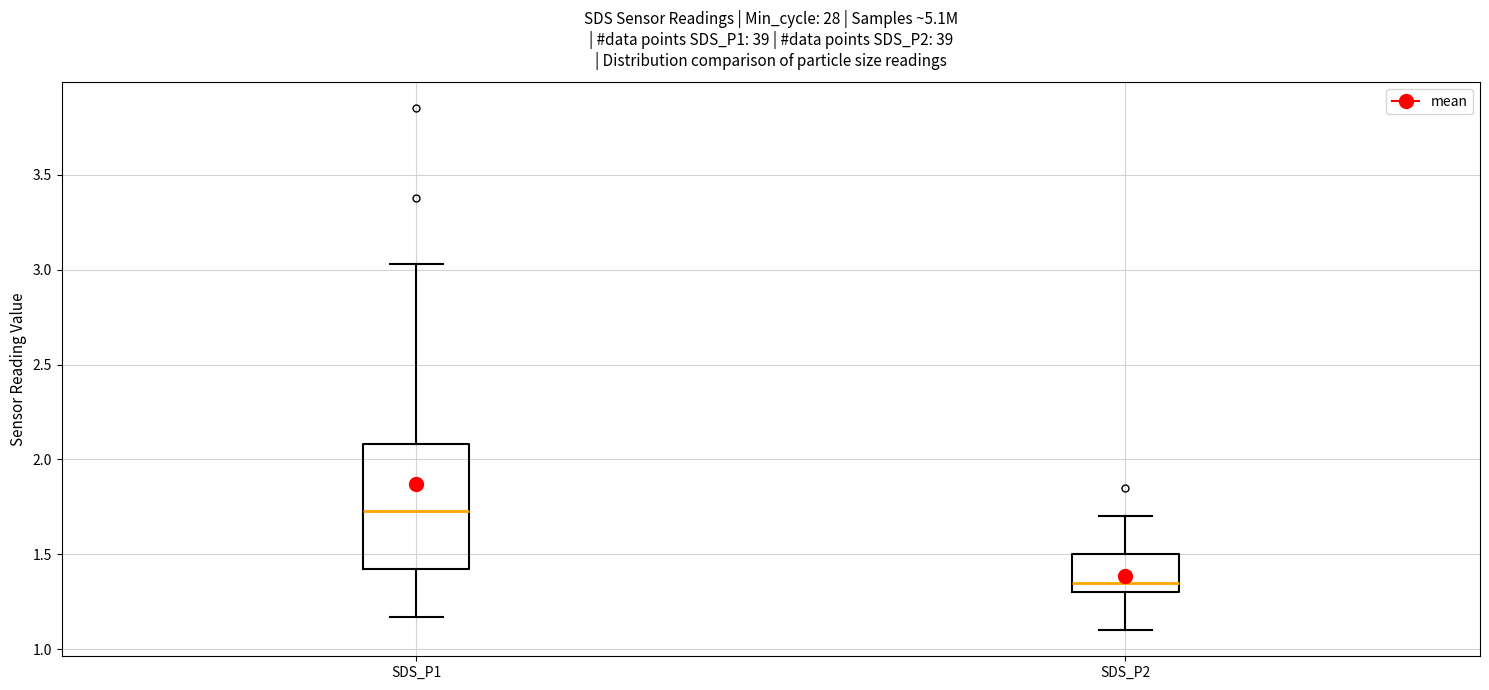

Reading left to right, read every box against the y-axis: the position of its median line, the range the box covers, and the ends of its whiskers. The values are not printed on the chart, so give them approximately, as read against the axis.

SDS_P1: median 1.75, box 1.45 to 2.10, whiskers 1.15 to 3.05
SDS_P2: median 1.35, box 1.30 to 1.50, whiskers 1.10 to 1.70